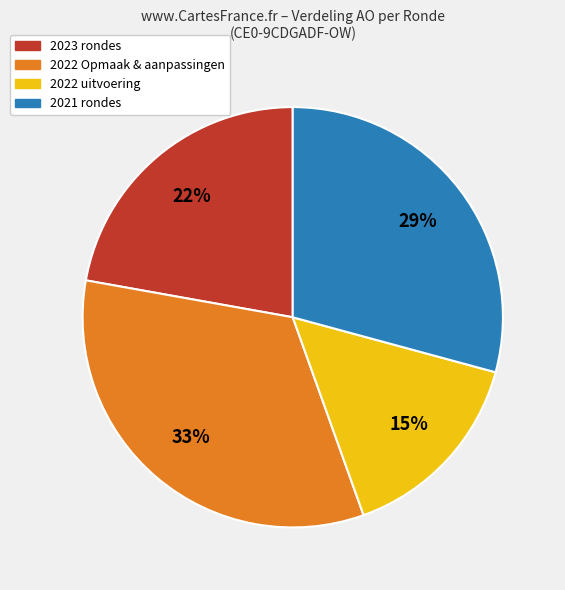

What percentage is the 2023 rondes slice, to the nearest percent?

22%